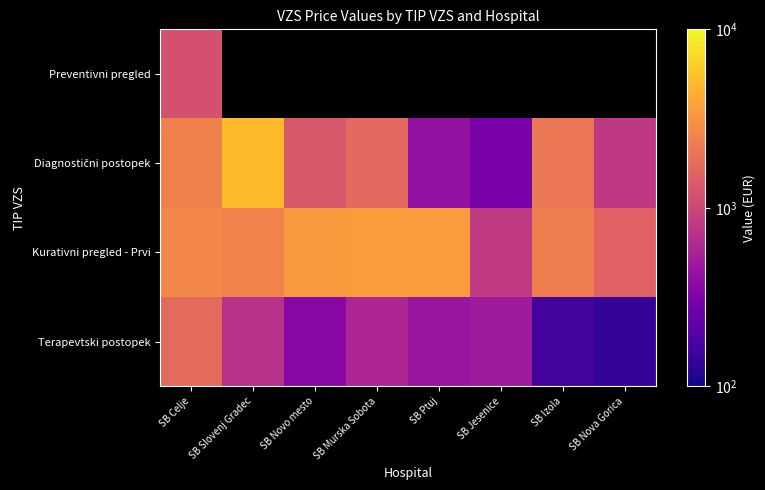

What is the difference between the highest and lowest values at SB Izola?

2183.2